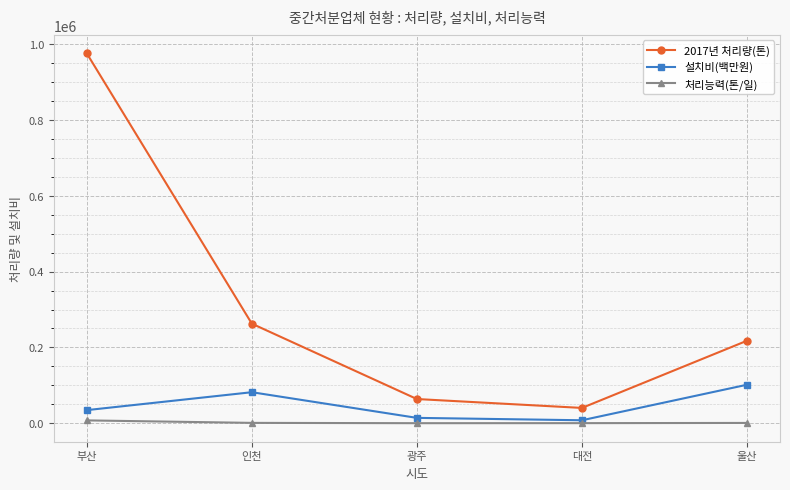

What is the minimum value for 설치비(백만원)?

7895